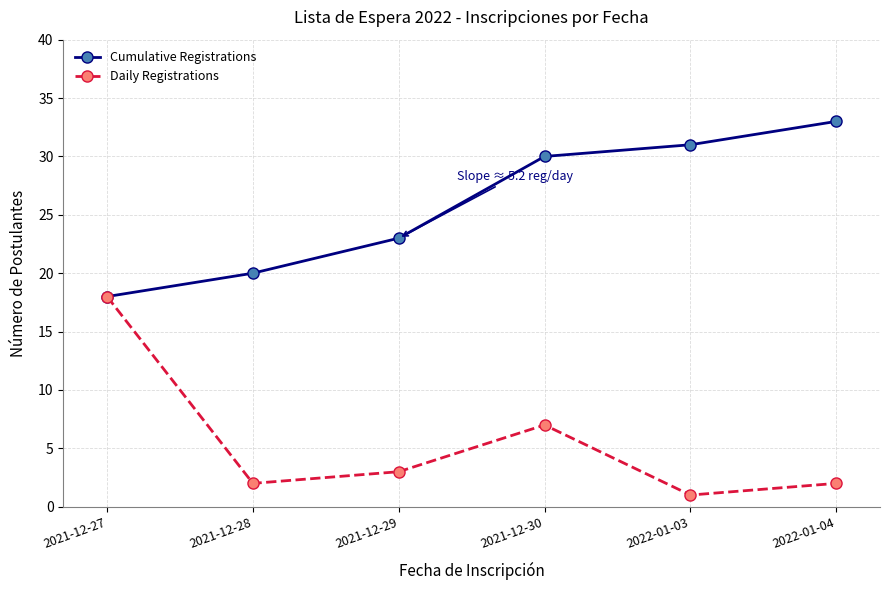

True or false: Cumulative Registrations has a value of 47 at 2022-01-03.

False